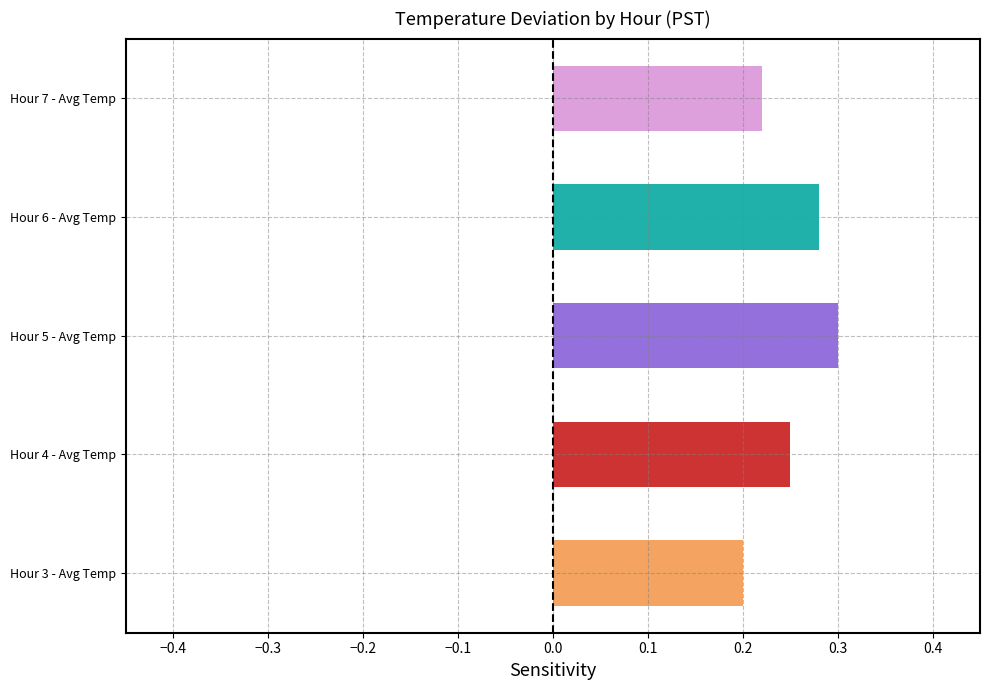

Count the values in the range 0 to 1.

5